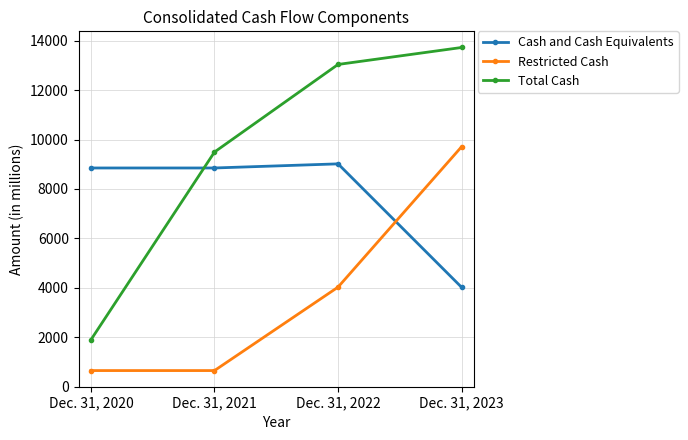

Is it true that Cash and Cash Equivalents equals 9018 at Dec. 31, 2022?

True